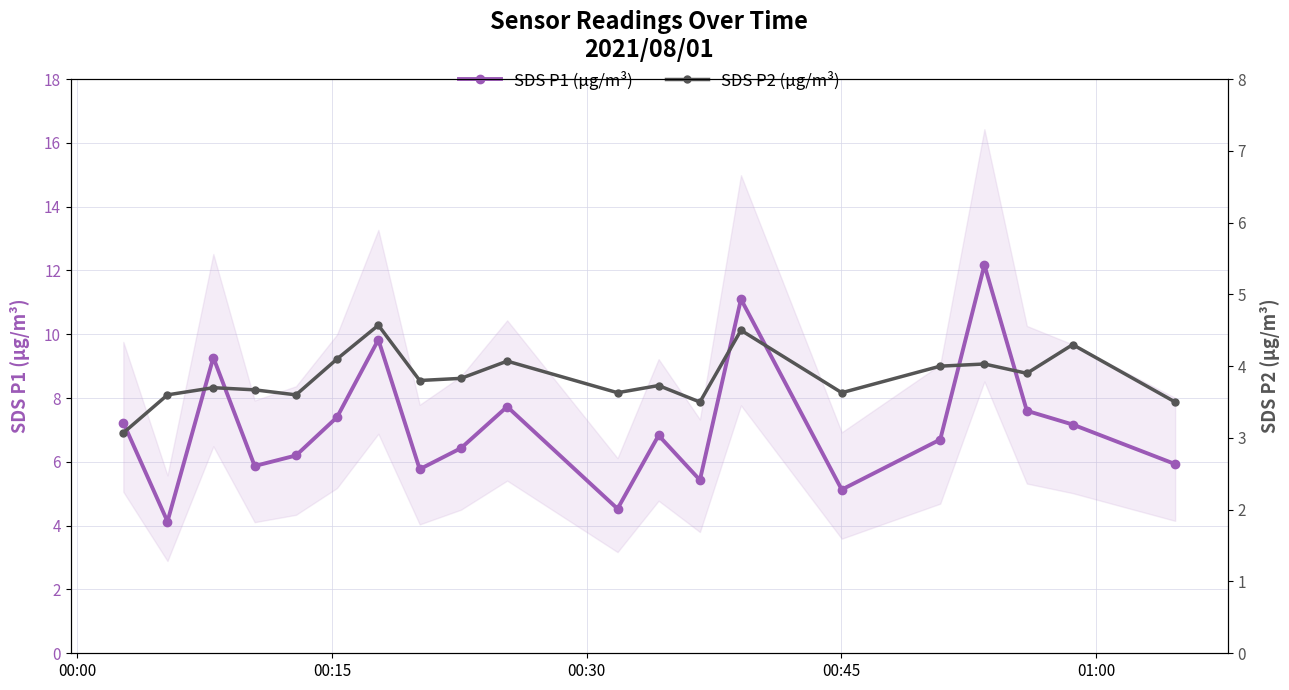

True or false: SDS P1 (µg/m³) and SDS P2 (µg/m³) cross at least once.

False